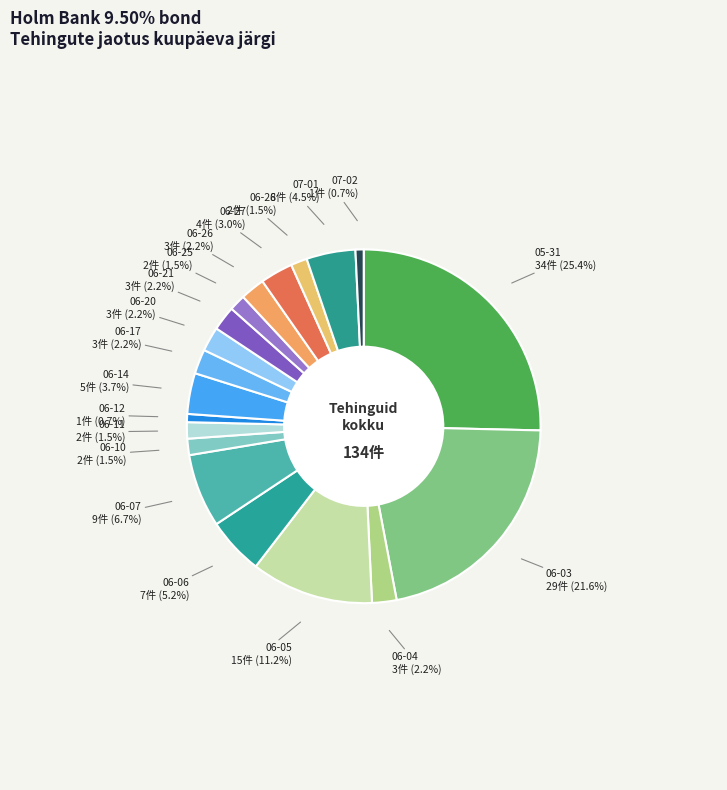

Is there a majority slice in this chart?

No